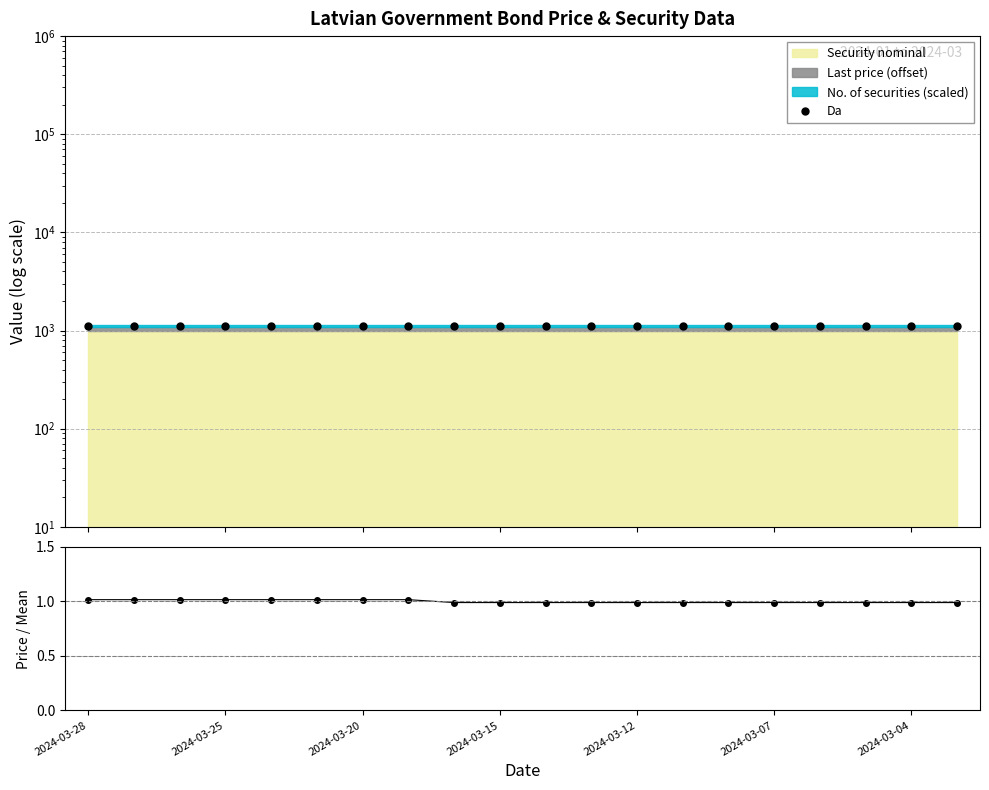

At how many categories does at least one series exceed 1117?

20